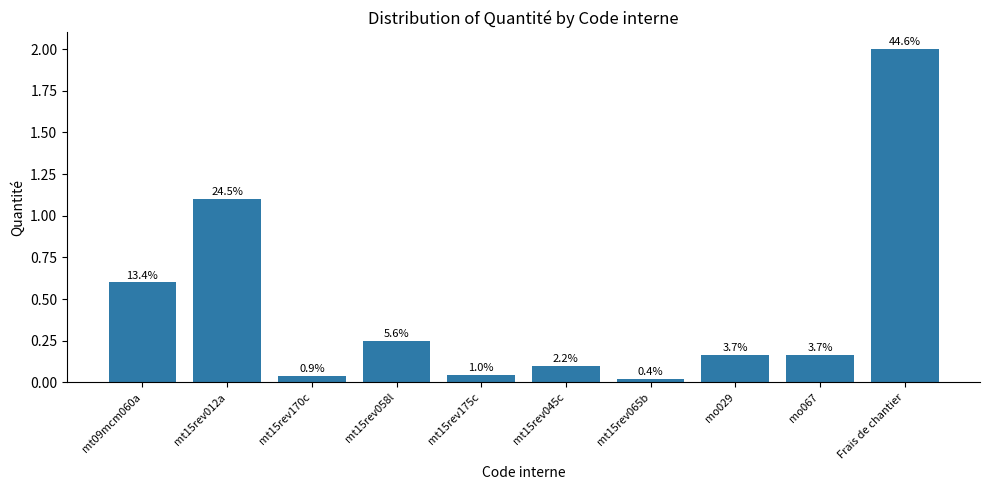

Does the chart contain any negative values?

No